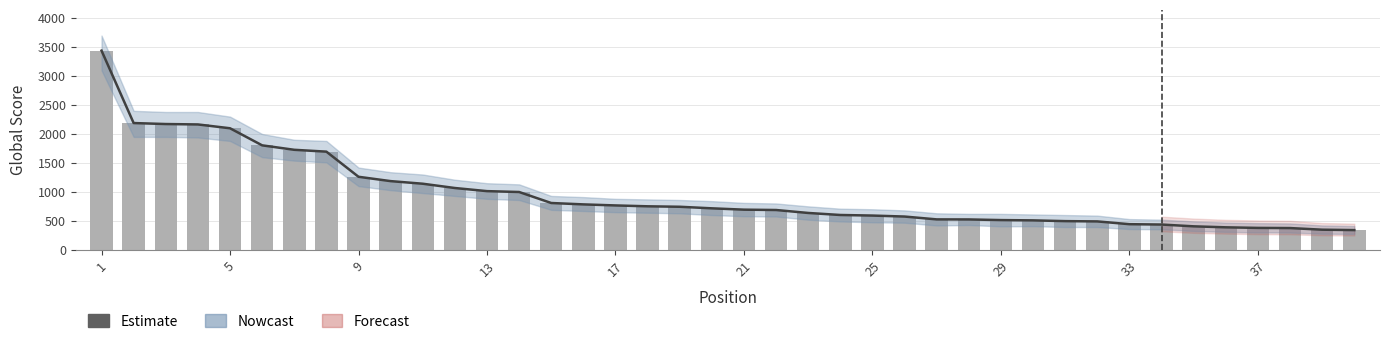

How many data points in Score Line are above 716?

19